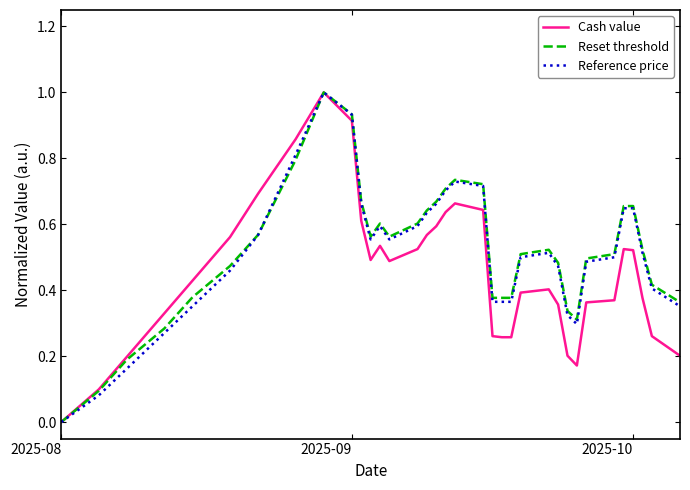

What is the greatest value displayed?

1.0